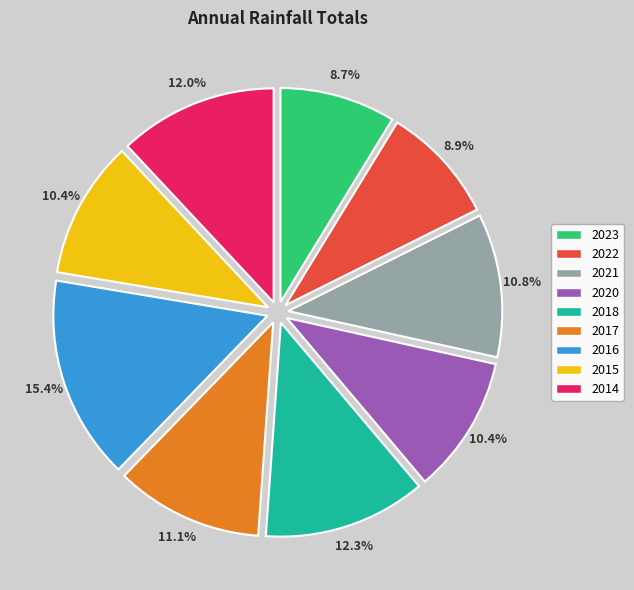

The 2015 slice represents 1% of the pie. True or false?

False